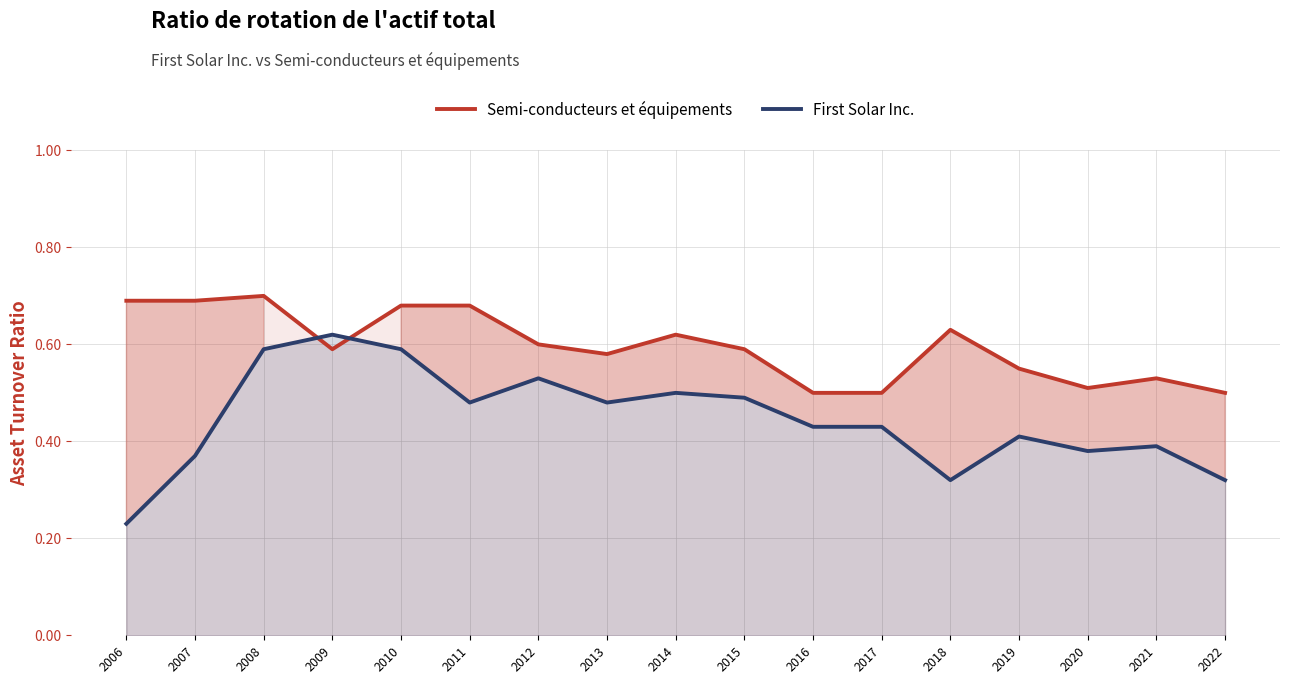

Between which two adjacent categories do First Solar Inc. and Semi-conducteurs et équipements first intersect?

2008 and 2009